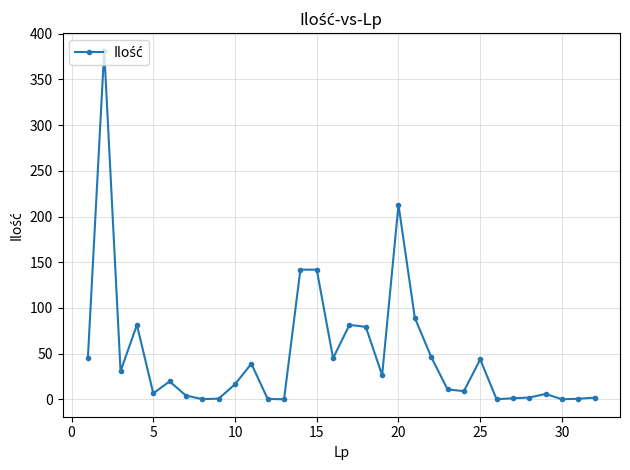

True or false: there are more than 0 points higher than both neighbors.

True